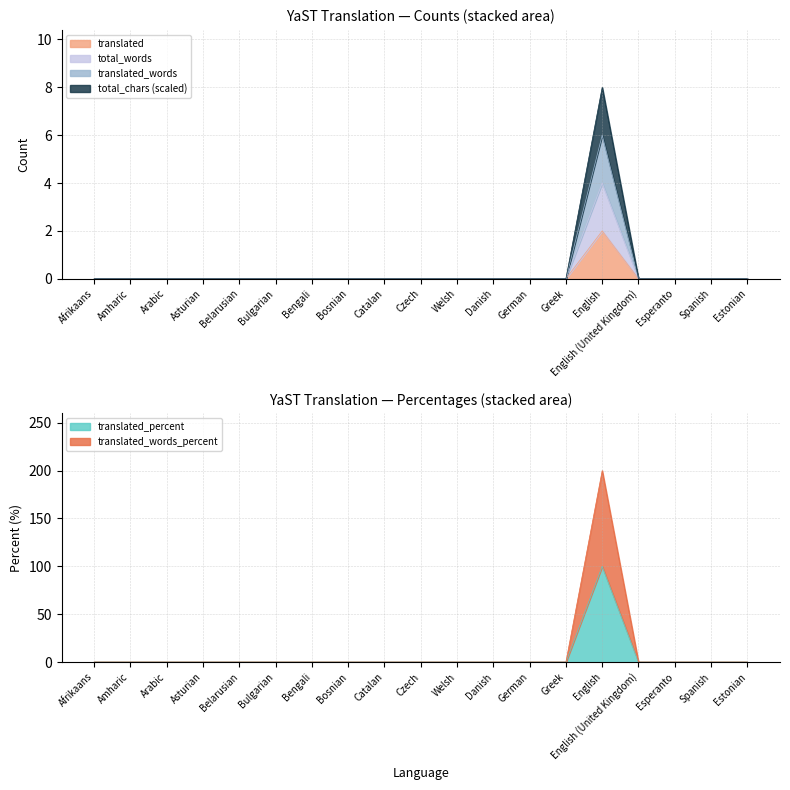

Between Greek and Arabic, which is larger?

Greek